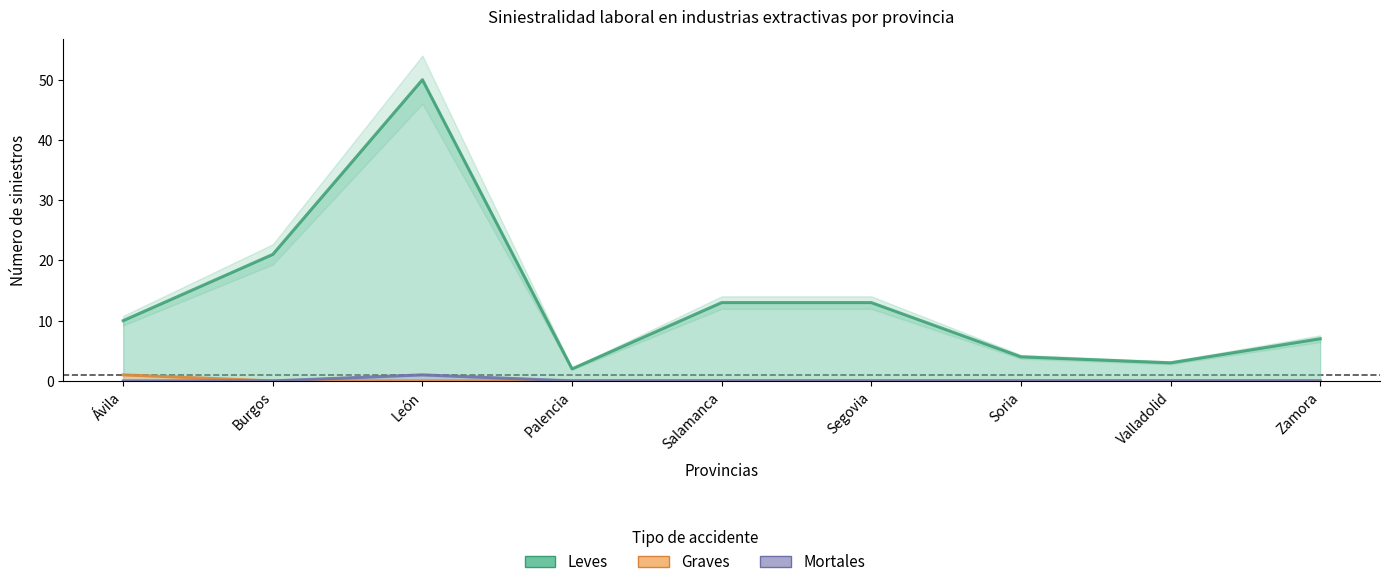

How many interior local valleys does the Leves series have?

2